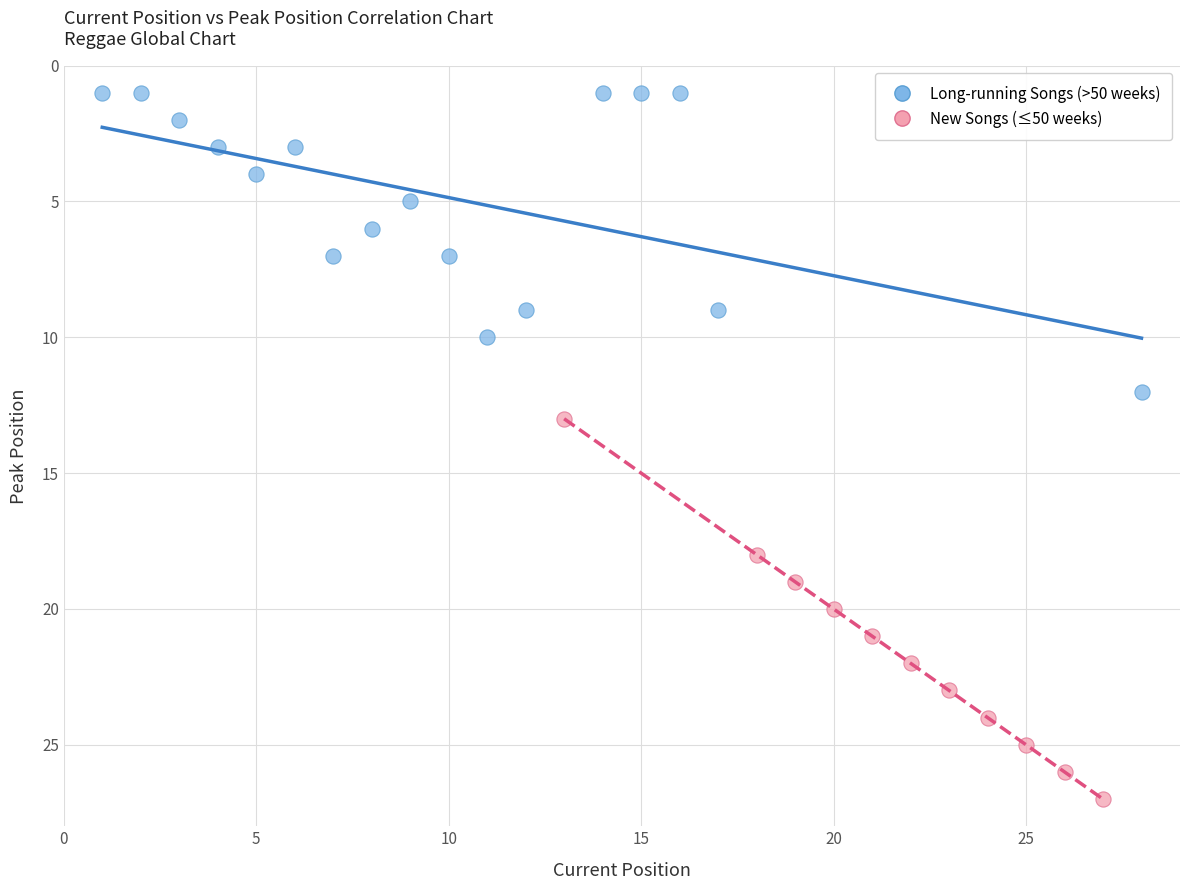

What are all the series names shown in the legend?

Long-running Songs (>50 weeks), New Songs (≤50 weeks)